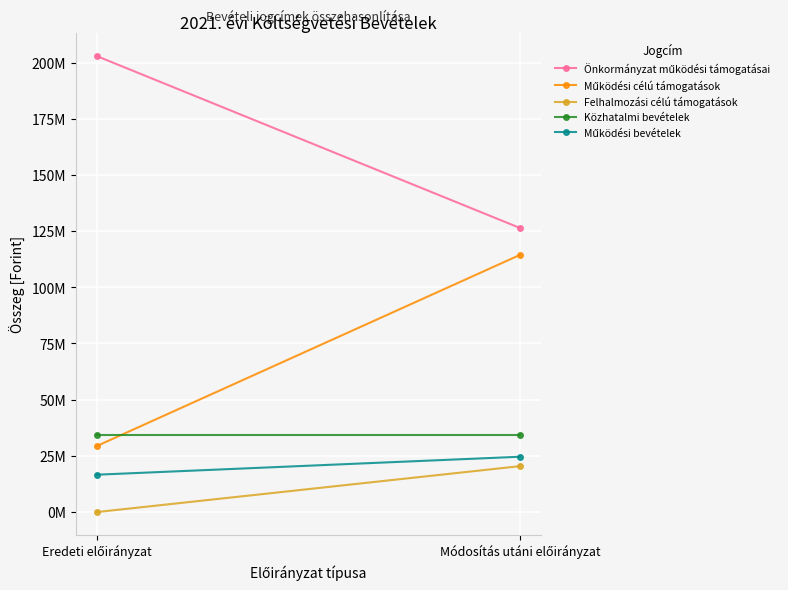

Is the value of Felhalmozási célú támogatások at Módosítás utáni előirányzat greater than the value of Közhatalmi bevételek at Módosítás utáni előirányzat?

No